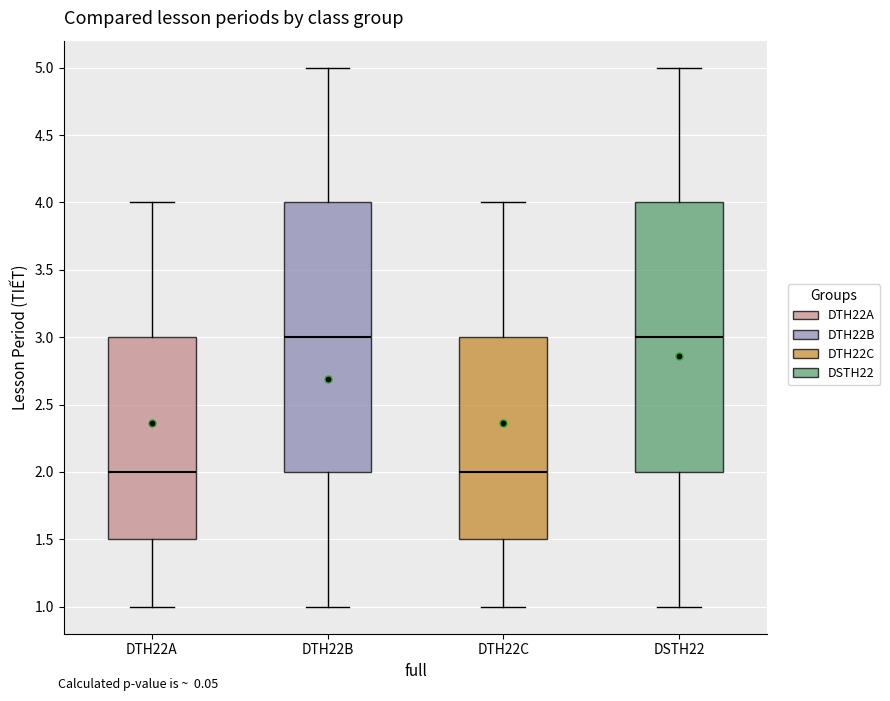

Reading left to right, read every box against the y-axis: the position of its median line, the range the box covers, and the ends of its whiskers. The values are not printed on the chart, so give them approximately, as read against the axis.

DTH22A: median 2.0, box 1.5 to 3.0, whiskers 1.0 to 4.0
DTH22B: median 3.0, box 2.0 to 4.0, whiskers 1.0 to 5.0
DTH22C: median 2.0, box 1.5 to 3.0, whiskers 1.0 to 4.0
DSTH22: median 3.0, box 2.0 to 4.0, whiskers 1.0 to 5.0